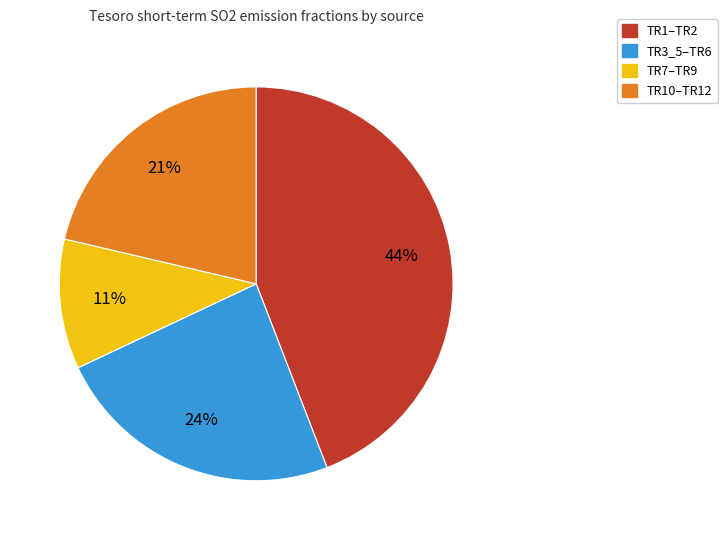

Is there a majority slice in this chart?

No